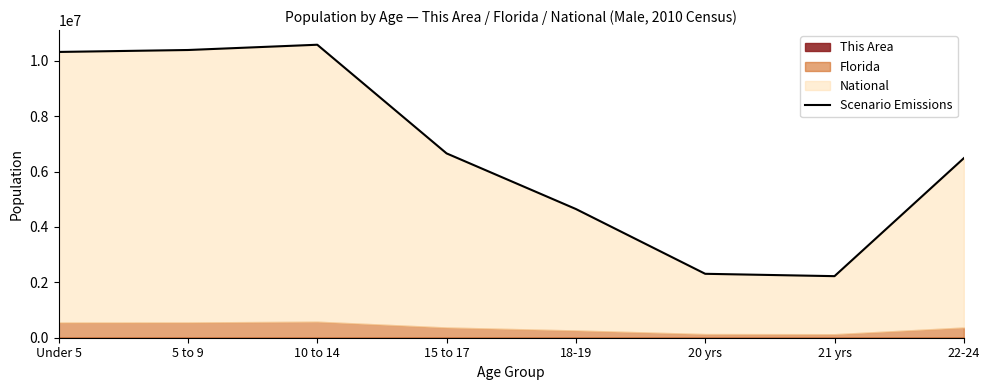

True or false: there are more than 2 points higher than both neighbors.

False